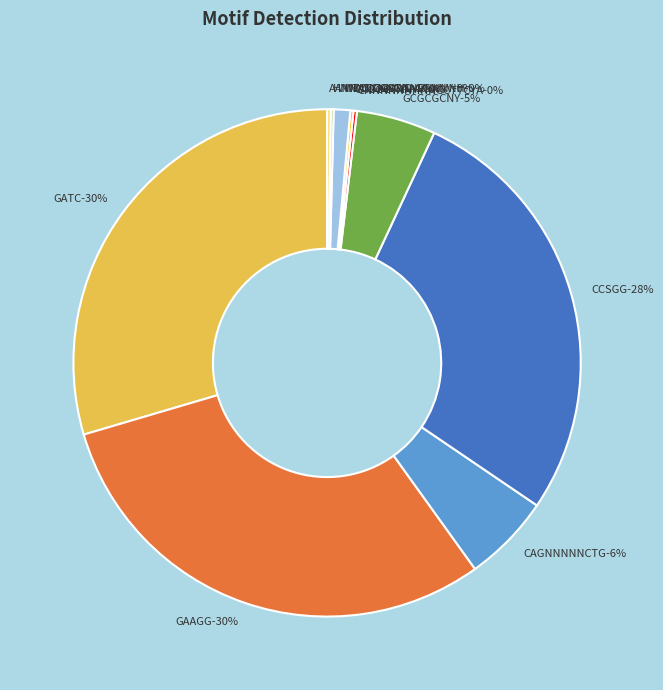

What is the total percentage of WTCCGGWYD and GCGCGCNY?

6.1%